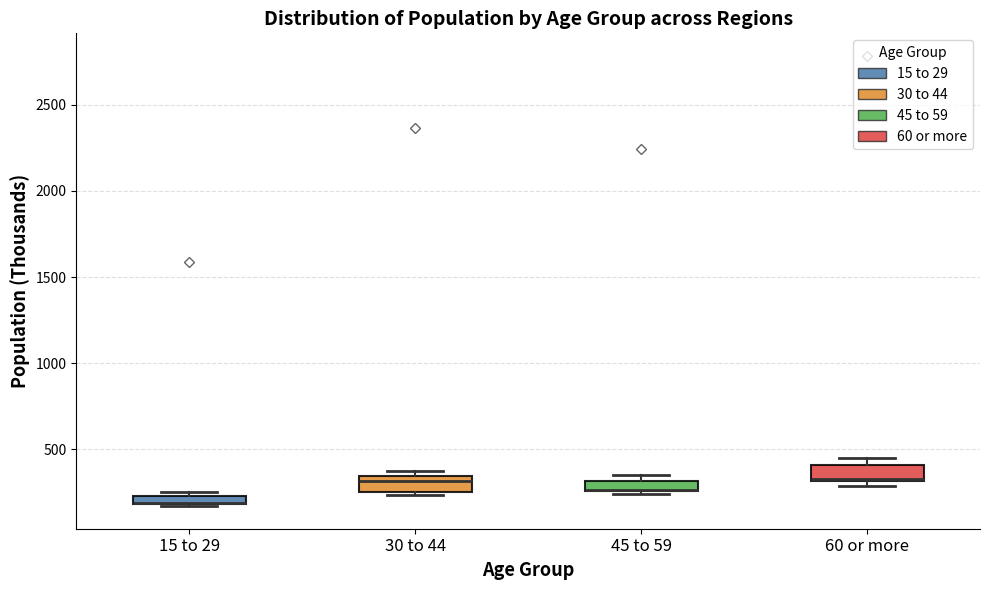

Where is the lower edge of the box for 15 to 29 on the y-axis? The values are not printed on the chart, so give them approximately, as read against the axis.

200